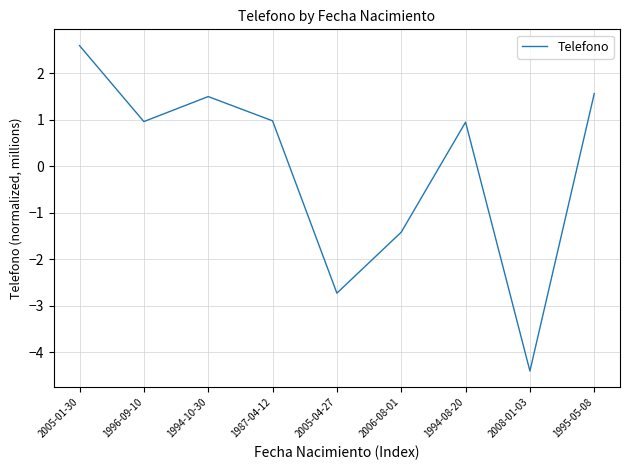

How many values are below zero?

3